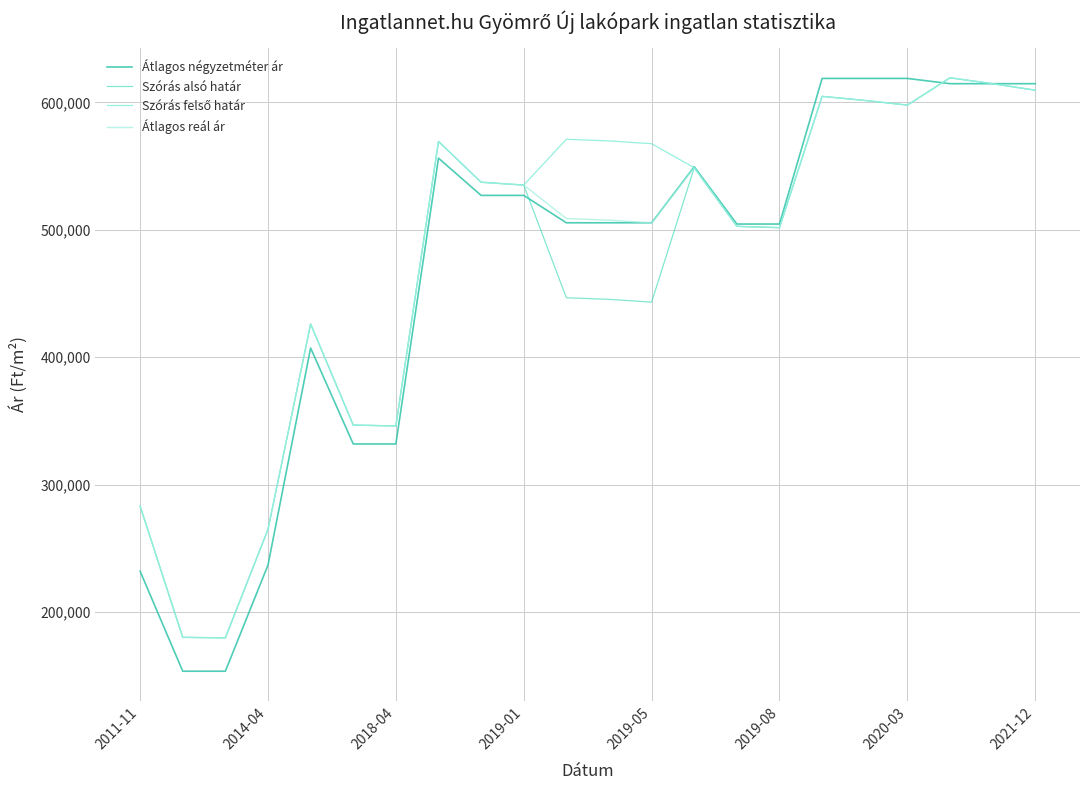

Which series has the largest range (max minus min)?

Átlagos négyzetméter ár